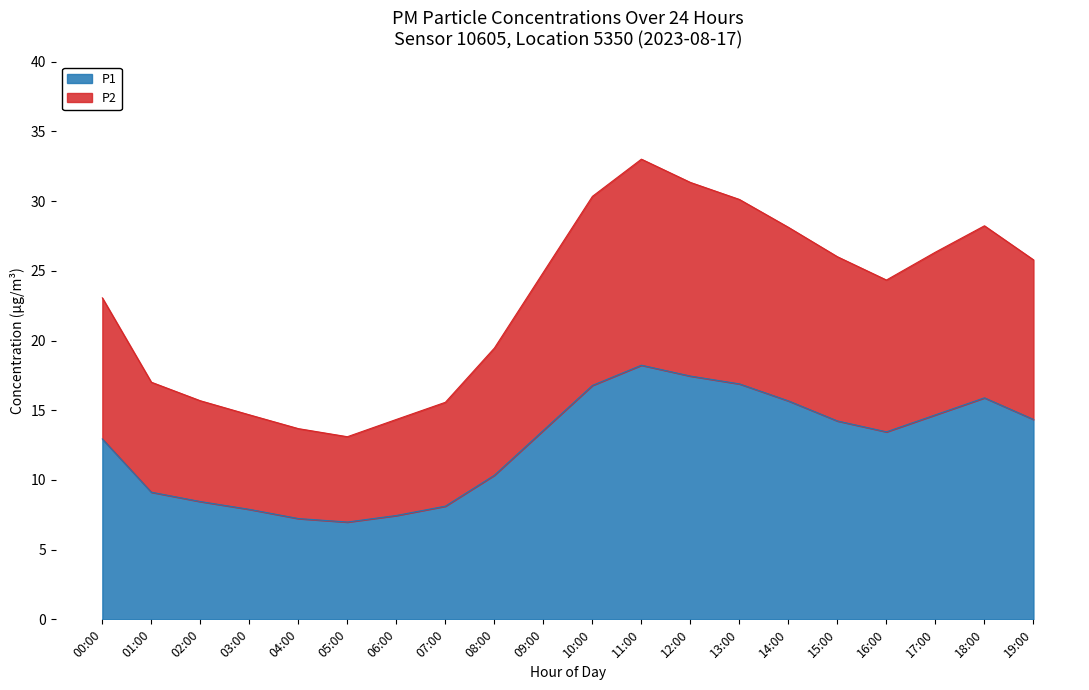

True or false: P2 and P1 cross at least once.

False